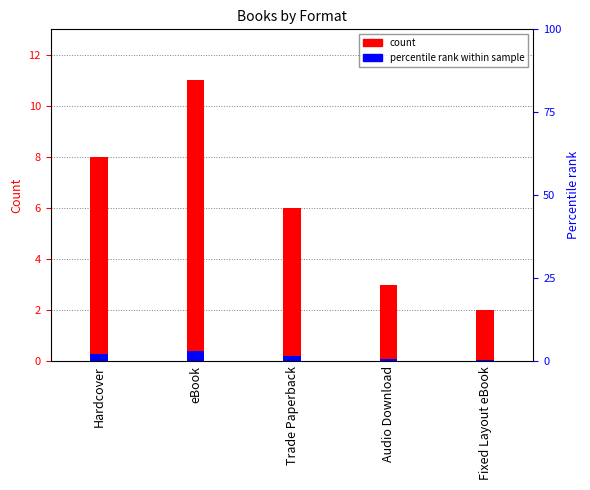

Between Fixed Layout eBook and Audio Download, which is larger?

Audio Download